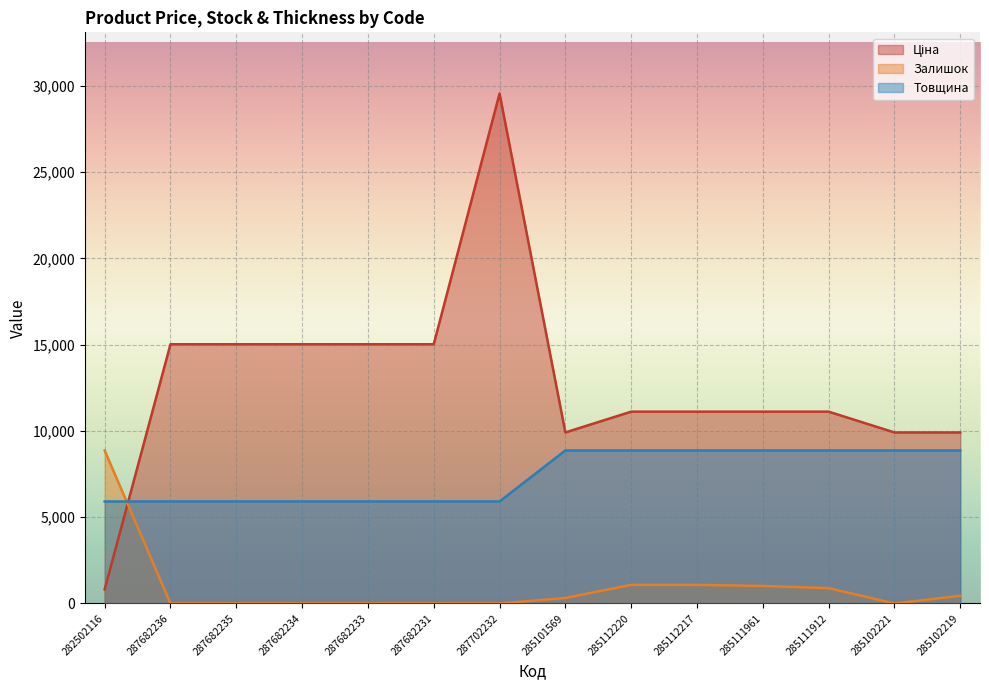

What is the difference between the maximum and minimum values in the Ціна series?

28735.9